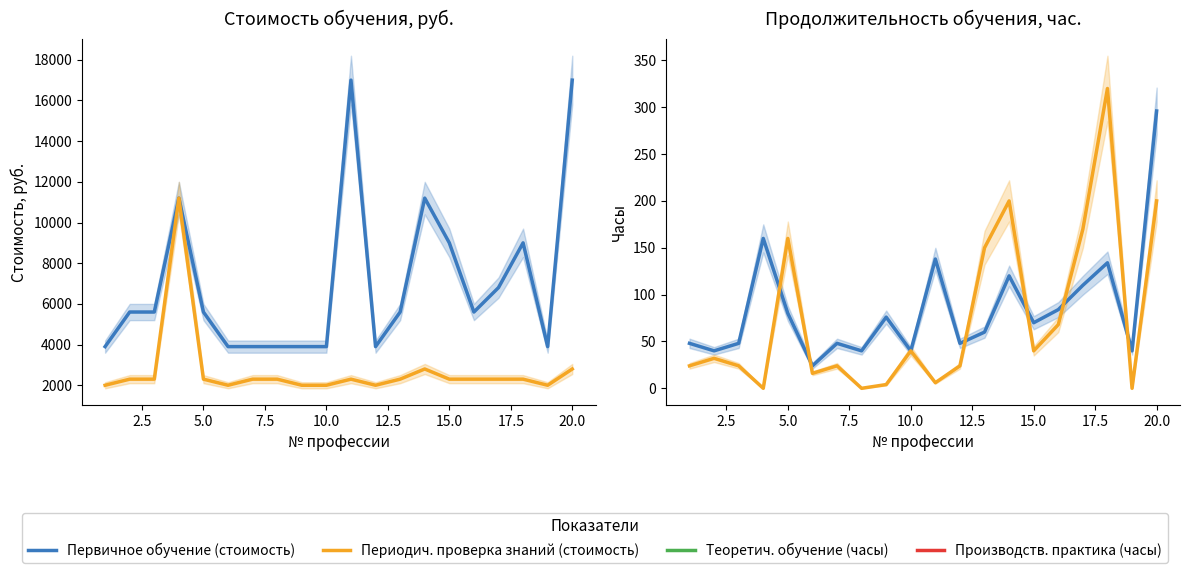

True or false: Первичное обучение (стоимость) and Теоретич. обучение (часы) intersect in this chart.

False